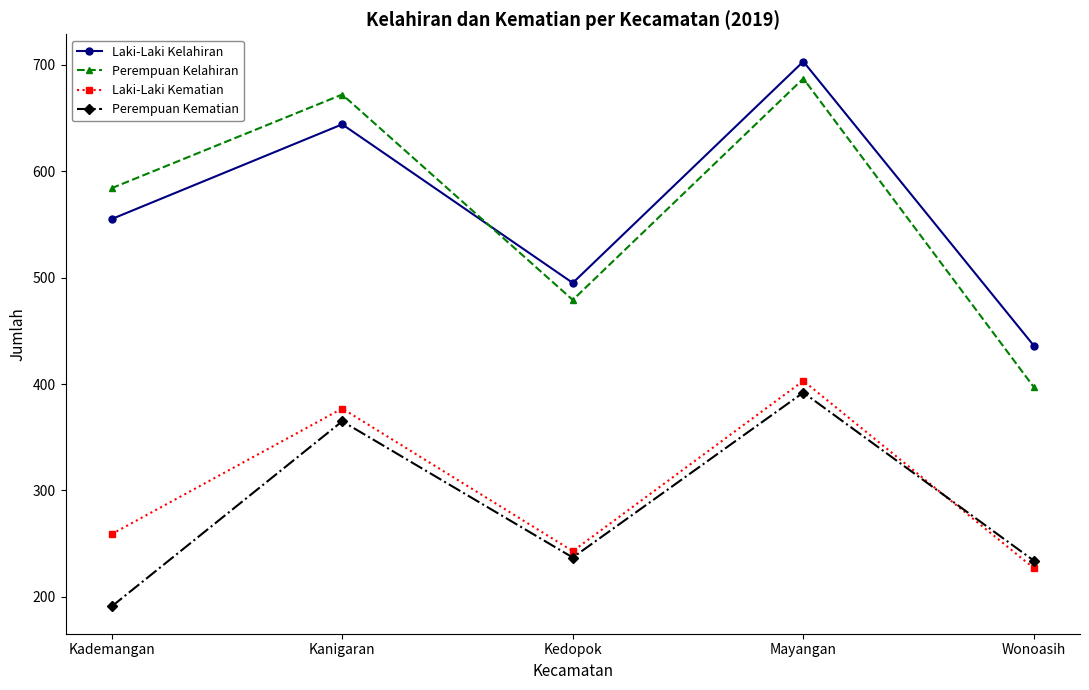

Rank the categories by Laki-Laki Kematian value from highest to lowest.

Mayangan, Kanigaran, Kademangan, Kedopok, Wonoasih